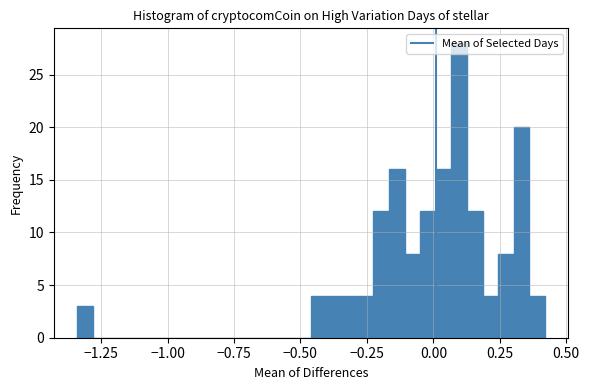

Around what value on the x-axis is the tallest bar? Give the approximate position of its centre, as read against the axis.

0.10